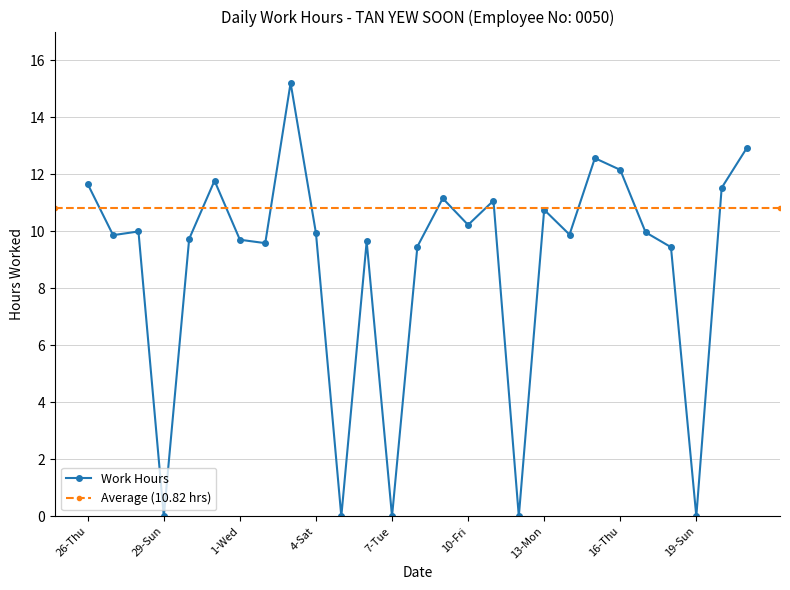

At which category does the data reach its first local peak?

28-Sat